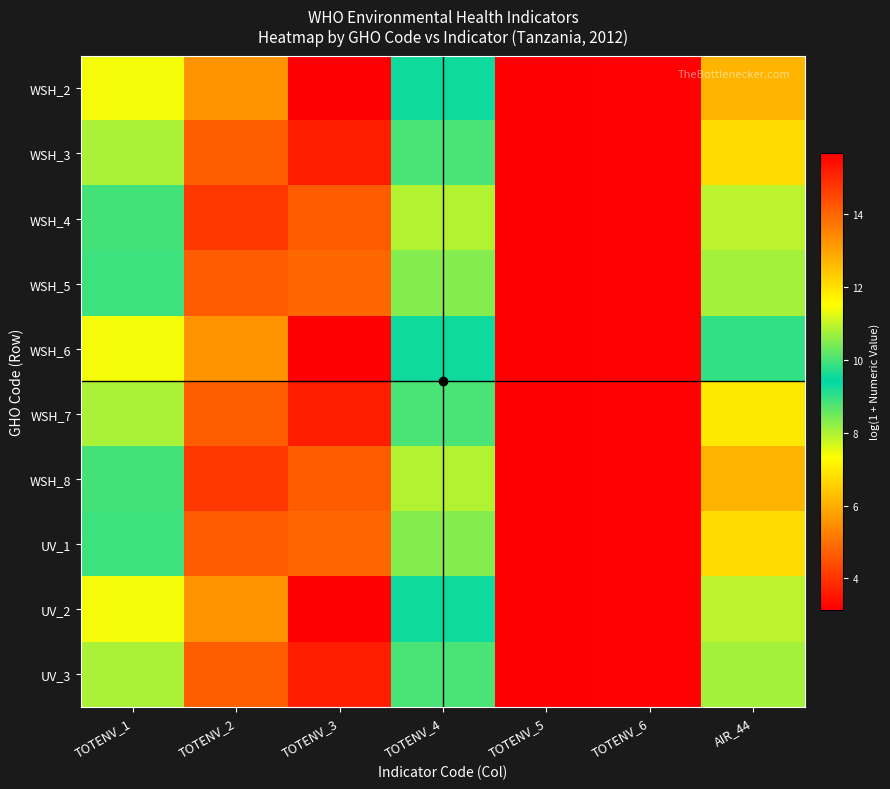

Reading left to right, extract all data points from this chart.

WSH_2: TOTENV_1=11.4	TOTENV_2=5.6	TOTENV_3=15.7	TOTENV_4=9.5	TOTENV_5=3.1	TOTENV_6=3.2	AIR_44=12.7
WSH_3: TOTENV_1=10.8	TOTENV_2=4.7	TOTENV_3=15.2	TOTENV_4=8.8	TOTENV_5=3.1	TOTENV_6=3.2	AIR_44=12.1
WSH_4: TOTENV_1=10.0	TOTENV_2=4.0	TOTENV_3=14.2	TOTENV_4=8.0	TOTENV_5=3.1	TOTENV_6=3.2	AIR_44=10.9
WSH_5: TOTENV_1=9.9	TOTENV_2=4.6	TOTENV_3=14.0	TOTENV_4=8.3	TOTENV_5=3.1	TOTENV_6=3.2	AIR_44=10.7
WSH_6: TOTENV_1=11.4	TOTENV_2=5.6	TOTENV_3=15.7	TOTENV_4=9.5	TOTENV_5=3.1	TOTENV_6=3.2	AIR_44=9.0
WSH_7: TOTENV_1=10.8	TOTENV_2=4.7	TOTENV_3=15.2	TOTENV_4=8.8	TOTENV_5=3.1	TOTENV_6=3.2	AIR_44=6.9
WSH_8: TOTENV_1=10.0	TOTENV_2=4.0	TOTENV_3=14.2	TOTENV_4=8.0	TOTENV_5=3.1	TOTENV_6=3.2	AIR_44=12.7
UV_1: TOTENV_1=9.9	TOTENV_2=4.6	TOTENV_3=14.0	TOTENV_4=8.3	TOTENV_5=3.1	TOTENV_6=3.2	AIR_44=12.1
UV_2: TOTENV_1=11.4	TOTENV_2=5.6	TOTENV_3=15.7	TOTENV_4=9.5	TOTENV_5=3.1	TOTENV_6=3.2	AIR_44=10.9
UV_3: TOTENV_1=10.8	TOTENV_2=4.7	TOTENV_3=15.2	TOTENV_4=8.8	TOTENV_5=3.1	TOTENV_6=3.2	AIR_44=10.7